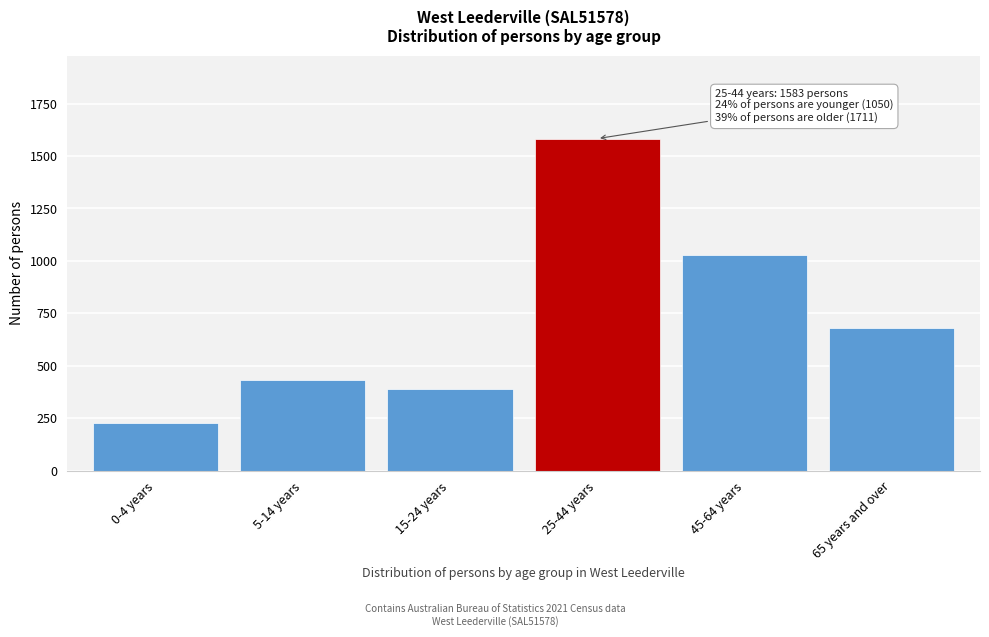

Reading left to right, extract all data points from this chart.

0-4 years=228	5-14 years=431	15-24 years=391	25-44 years=1583	45-64 years=1029	65 years and over=682